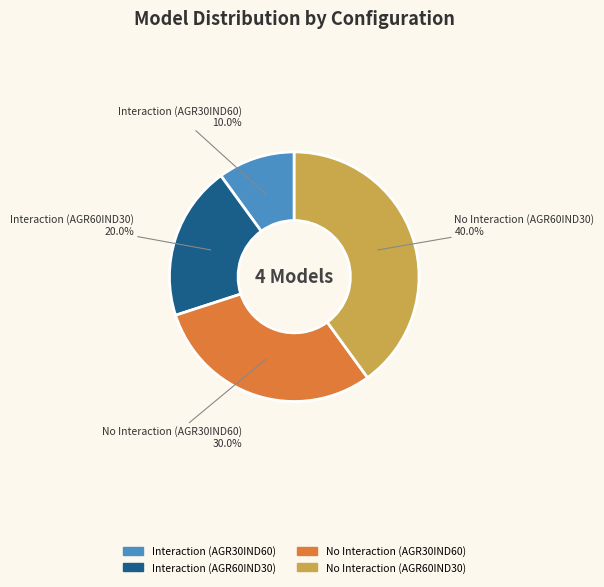

Is there any slice that represents more than half of the pie?

No